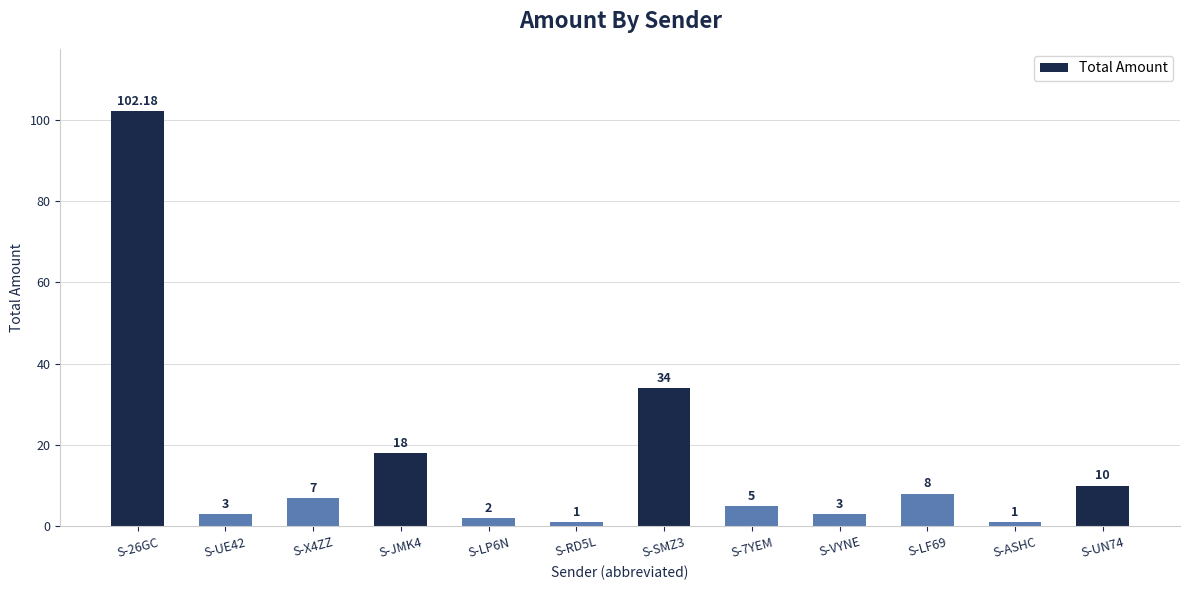

Read the value at S-SMZ3.

34.0